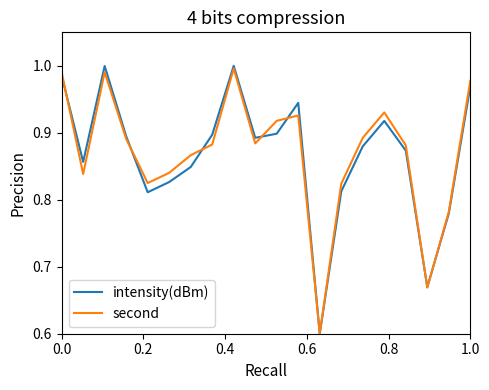

What is the minimum value shown in the chart?

0.6